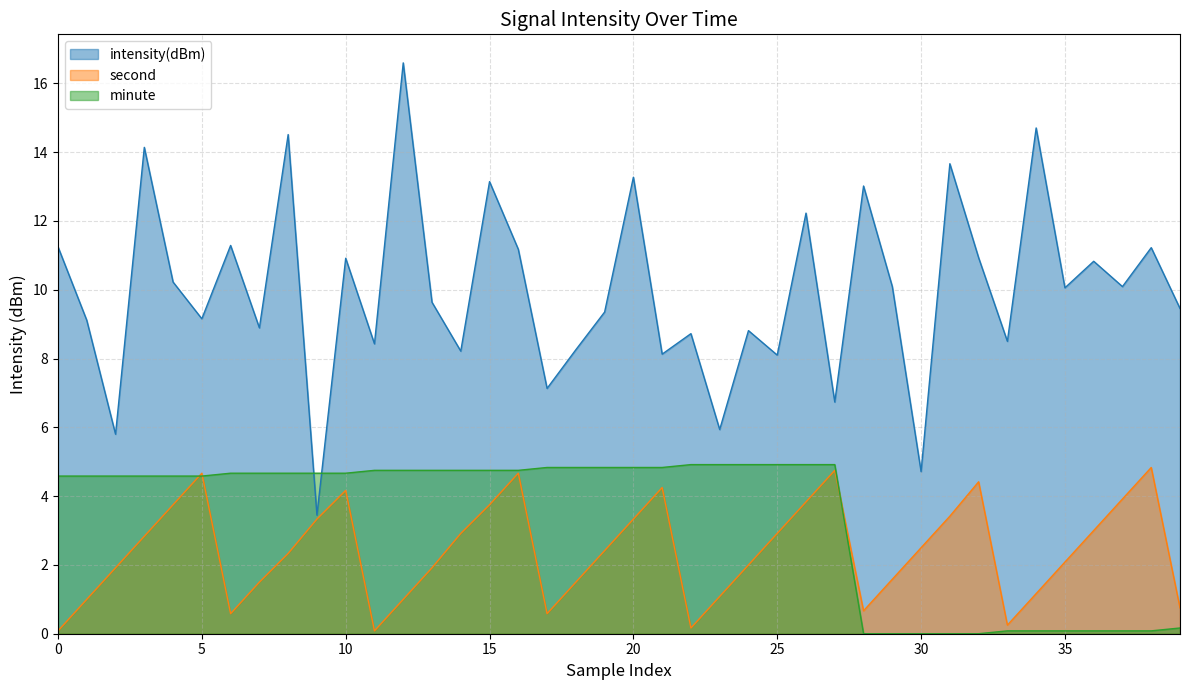

True or false: intensity(dBm) and second cross at least once.

False